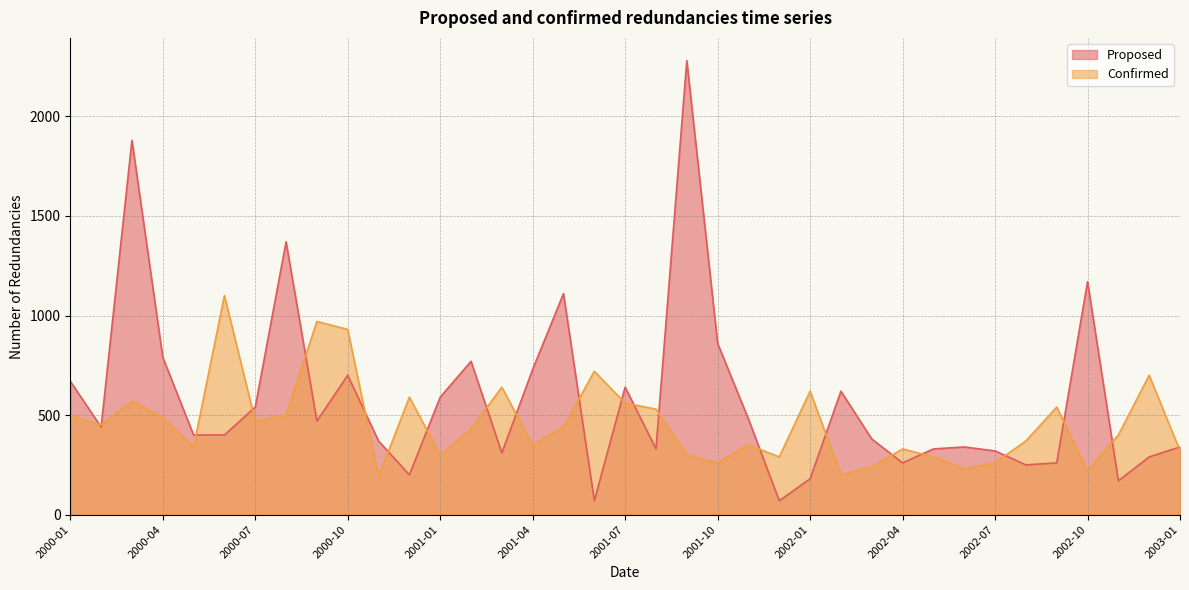

Reading left to right, transcribe all the data shown in this chart.

Proposed: 670	440	1880	790	400	400	540	1370	470	700	370	200	590	770	310	730	1110	70	640	330	2280	860	480	70	180	620	380	260	330	340	320	250	260	1170	170	290	340
Confirmed: 500	450	570	490	340	1100	470	500	970	930	190	590	300	430	640	350	440	720	560	530	300	260	350	290	620	200	240	330	290	230	260	370	540	220	400	700	320